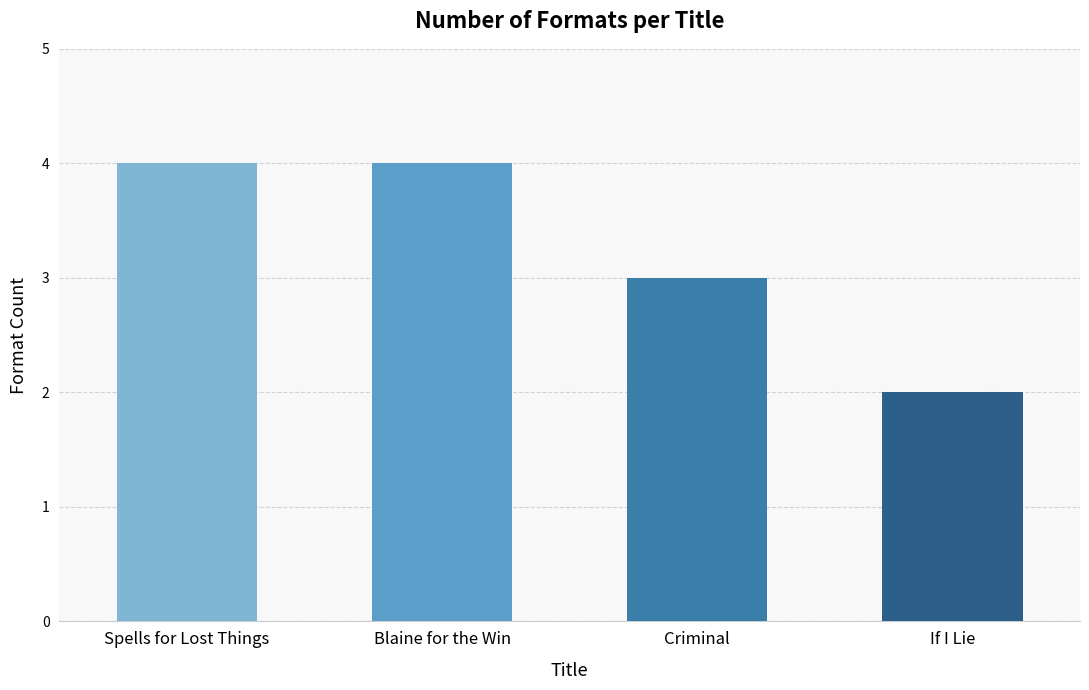

The value at Spells for Lost Things is 4. True or false?

True